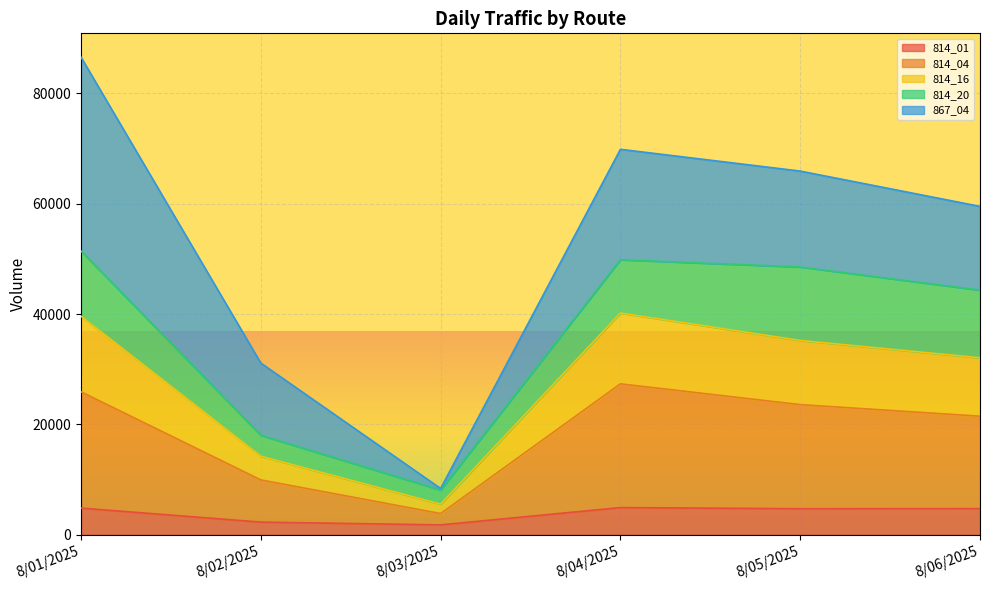

Between 8/06/2025 and 8/01/2025, which is larger?

8/01/2025